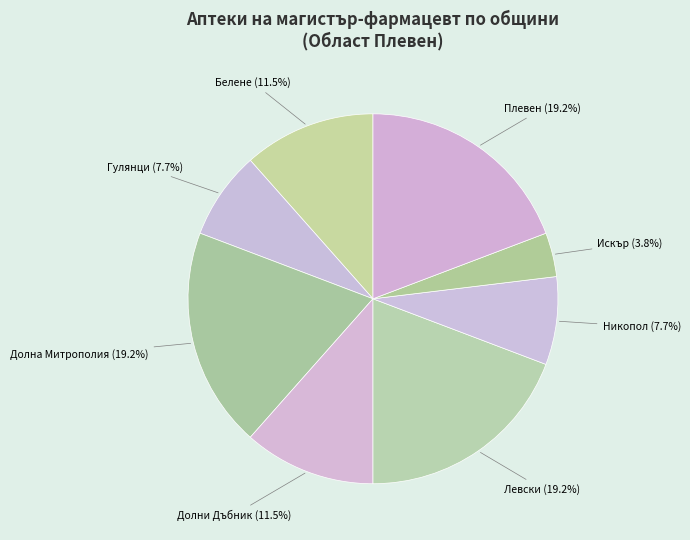

What is the ratio of the value at Левски (19.2%) to the value at Долна Митрополия (19.2%)?

1.0